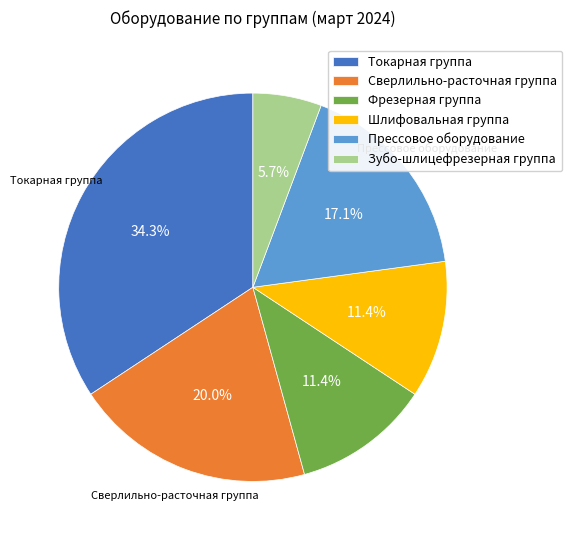

Which has a higher value, Сверлильно-расточная группа or Токарная группа?

Токарная группа